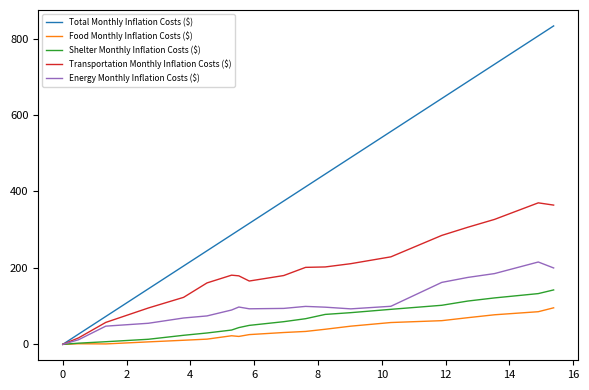

What are all the series names shown in the legend?

Total Monthly Inflation Costs ($), Food Monthly Inflation Costs ($), Shelter Monthly Inflation Costs ($), Transportation Monthly Inflation Costs ($), Energy Monthly Inflation Costs ($)